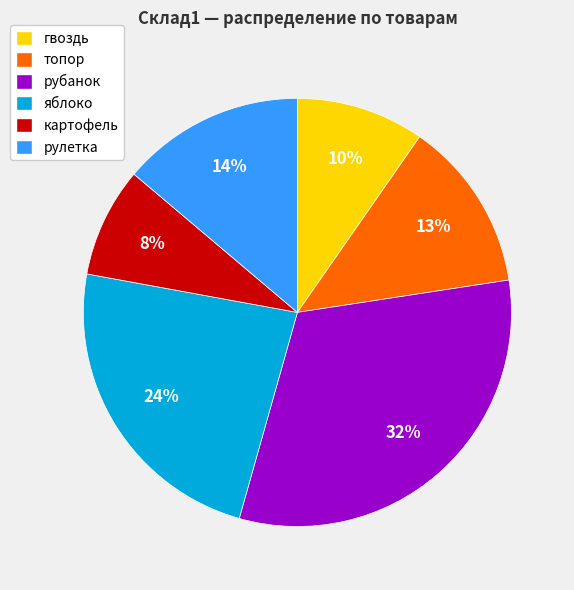

To the nearest percent, what portion does топор represent?

13%